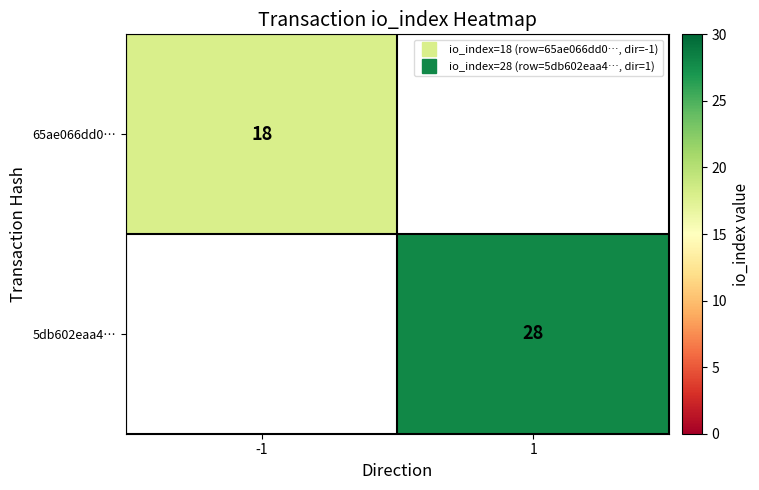

At how many categories does at least one series exceed 22?

1